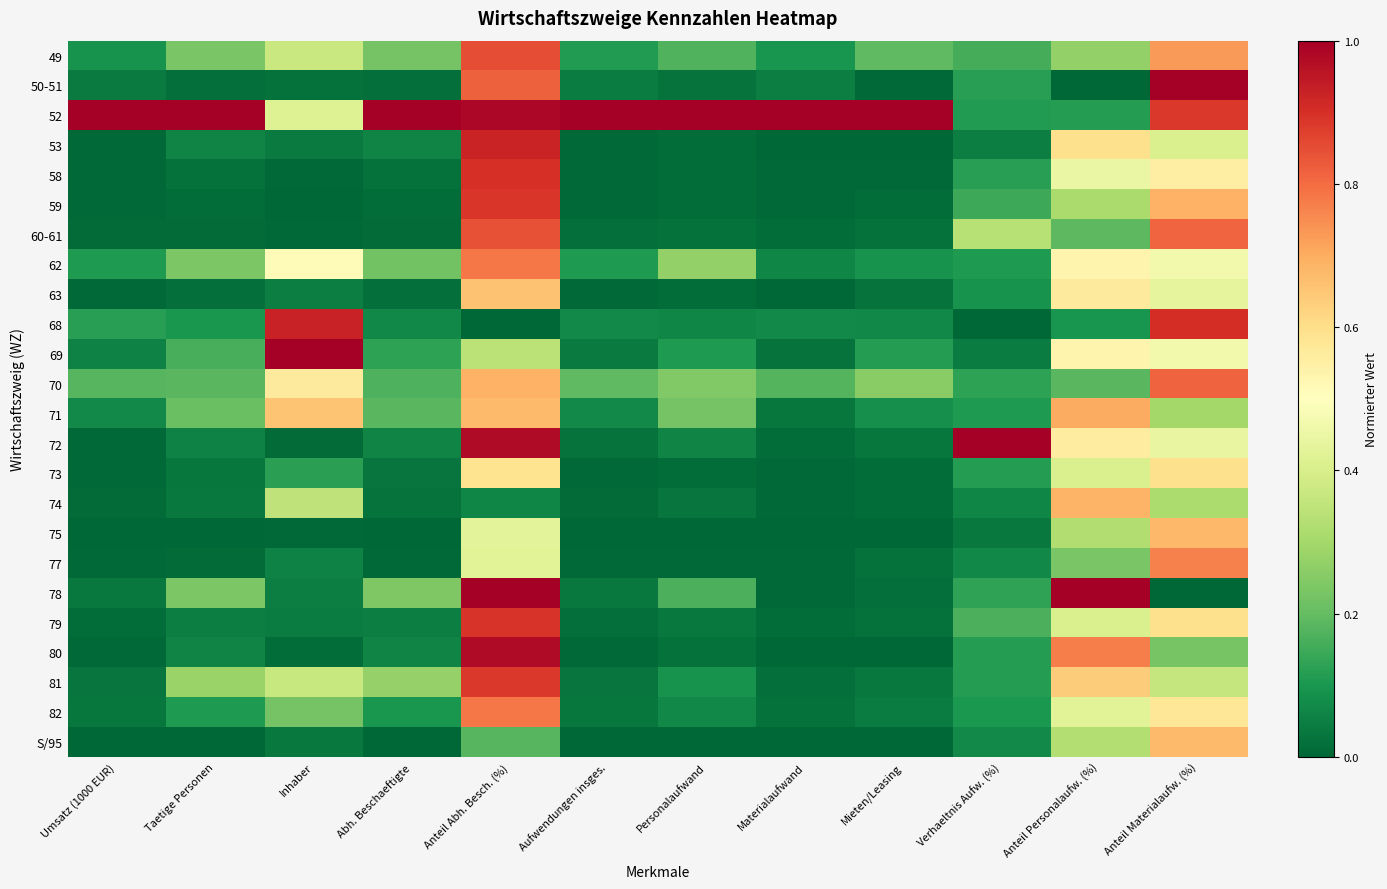

What is the spread (max minus min) of values at Personalaufwand?

1.0